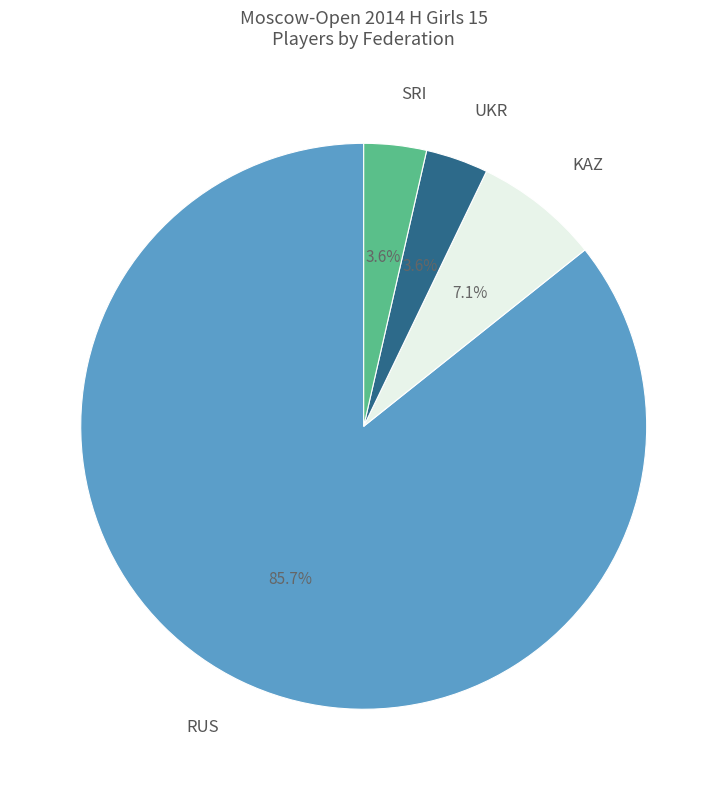

Which has a higher value, RUS or KAZ?

RUS